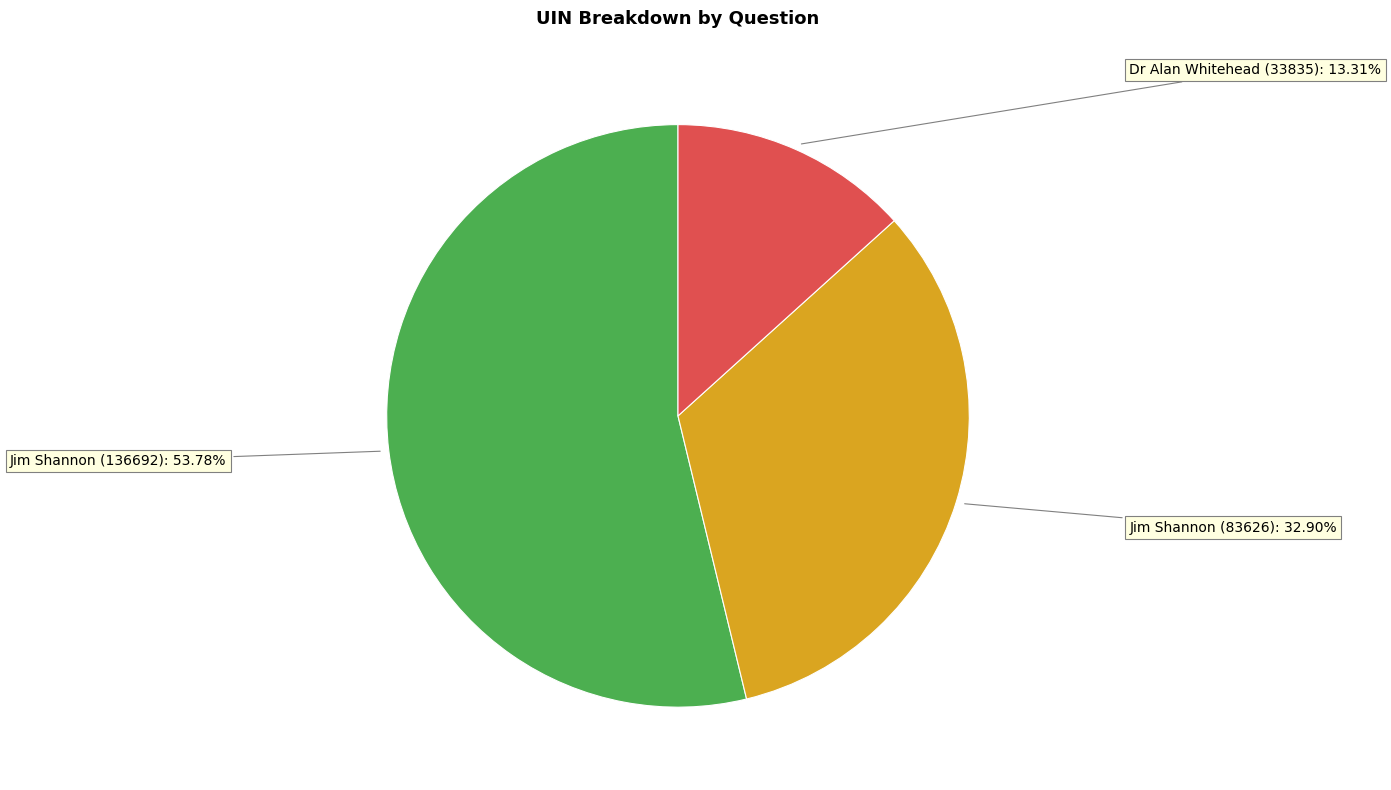

Is there a majority slice in this chart?

Yes